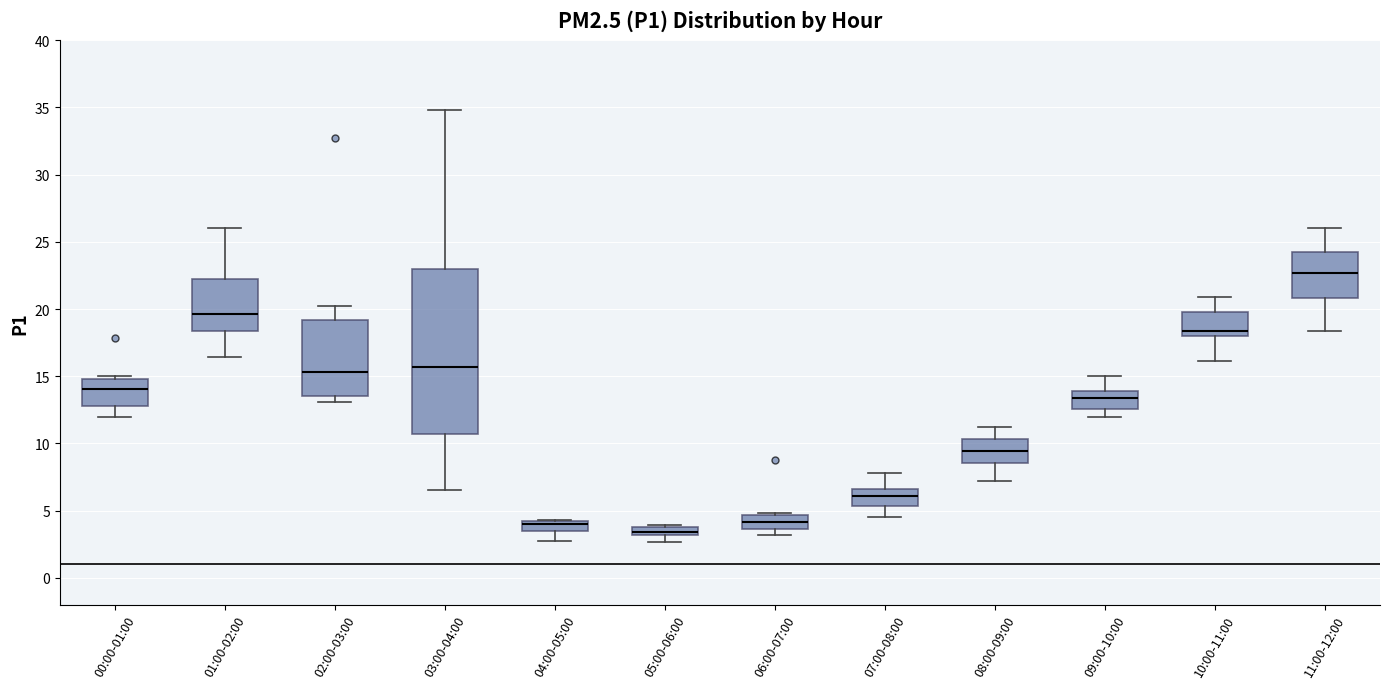

Where is the upper edge of the box for 06:00-07:00 on the y-axis? The values are not printed on the chart, so give them approximately, as read against the axis.

4.5